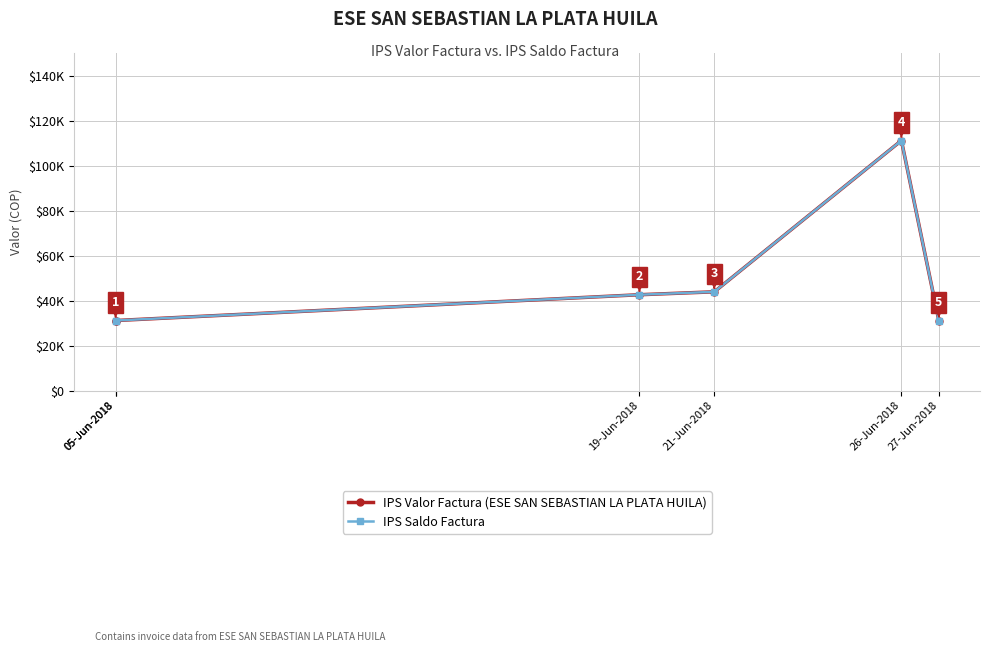

Where is the first local maximum for IPS Valor Factura (ESE SAN SEBASTIAN LA PLATA HUILA)?

26-Jun-2018